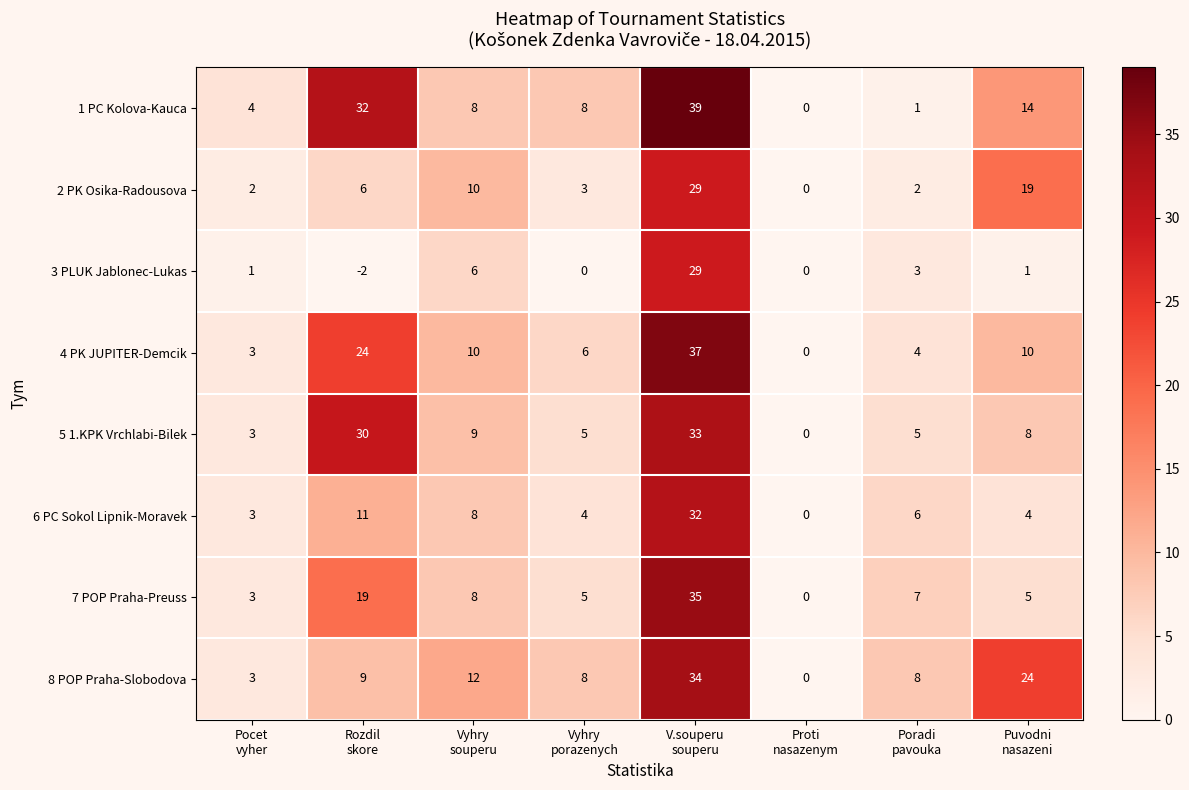

Count the number of categories in the chart.

8